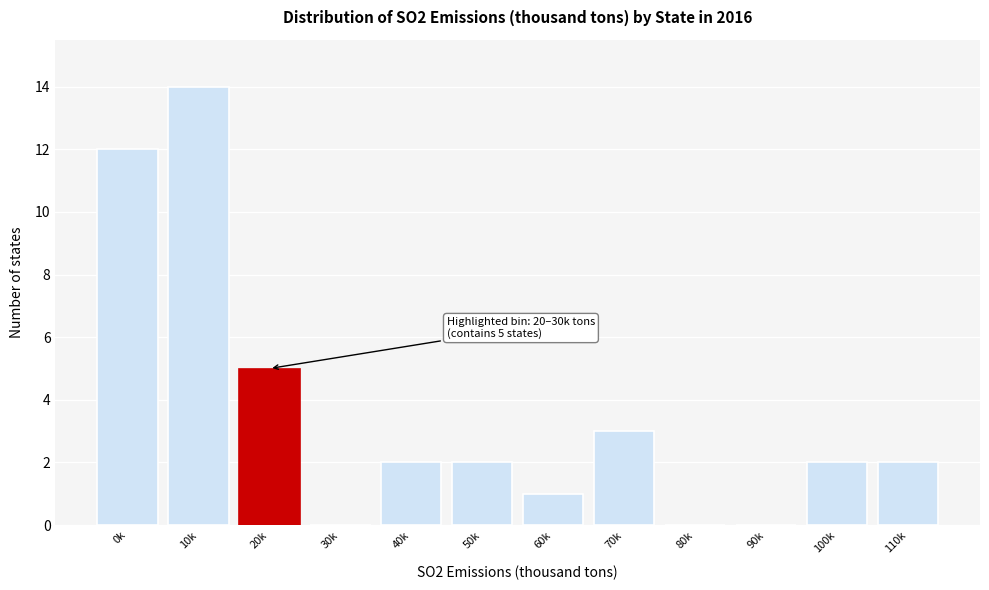

Reading right to left, transcribe all the data shown in this chart.

110k=2	100k=2	90k=0	80k=0	70k=3	60k=1	50k=2	40k=2	30k=0	20k=5	10k=14	0k=12